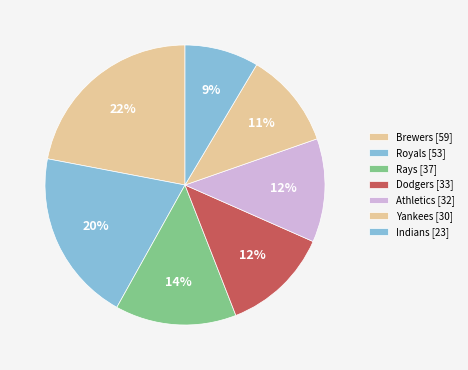

How many segments does this pie chart have?

7